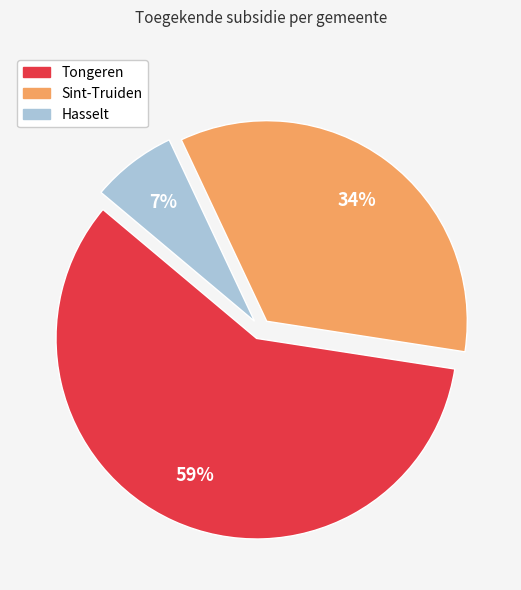

Rank the categories by value from highest to lowest.

Tongeren, Sint-Truiden, Hasselt